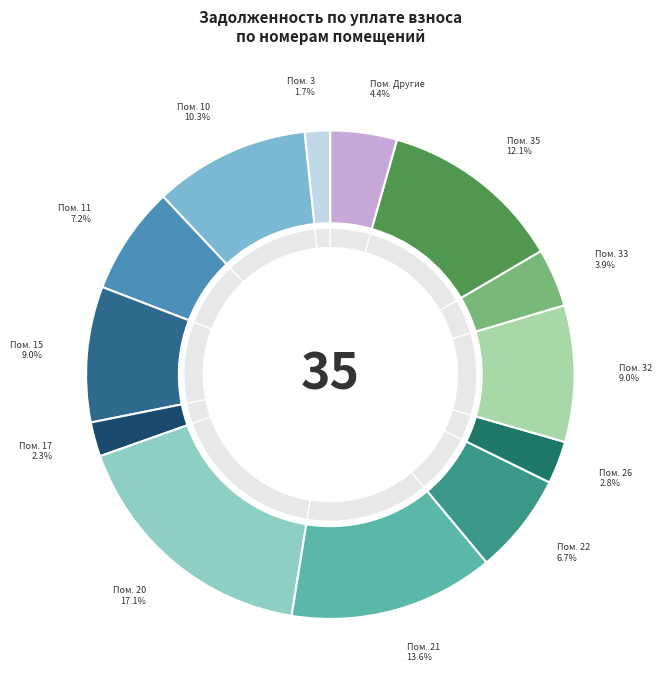

To the nearest percent, what portion does 21 represent?

14%